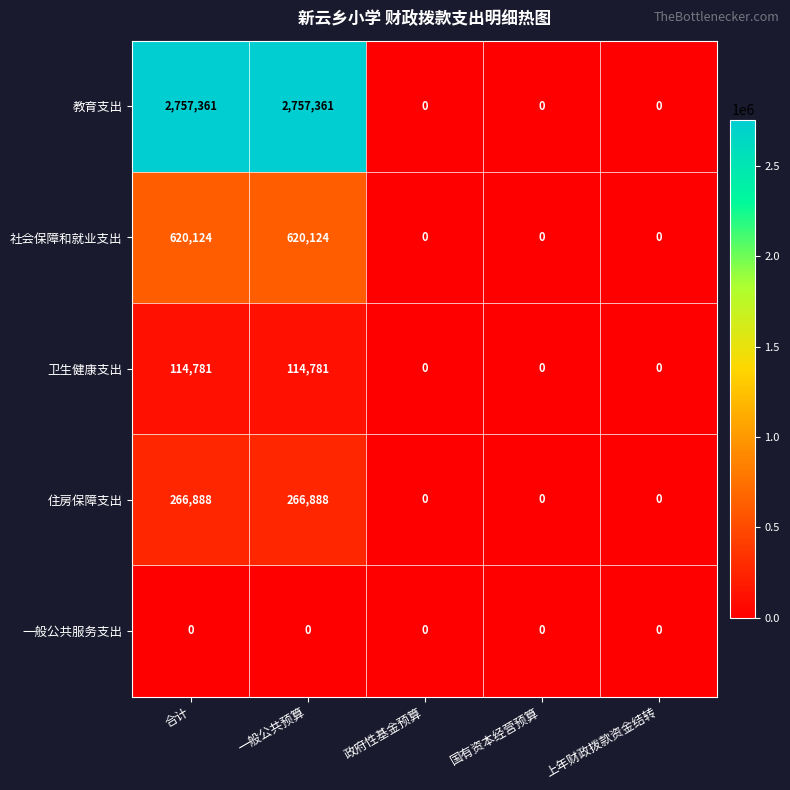

Which series changed the most between 一般公共预算 and 政府性基金预算?

教育支出